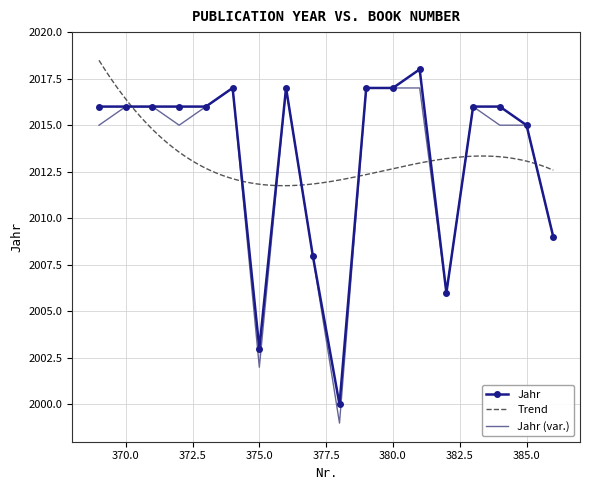

At which category does the chart reach its peak across all series?

381